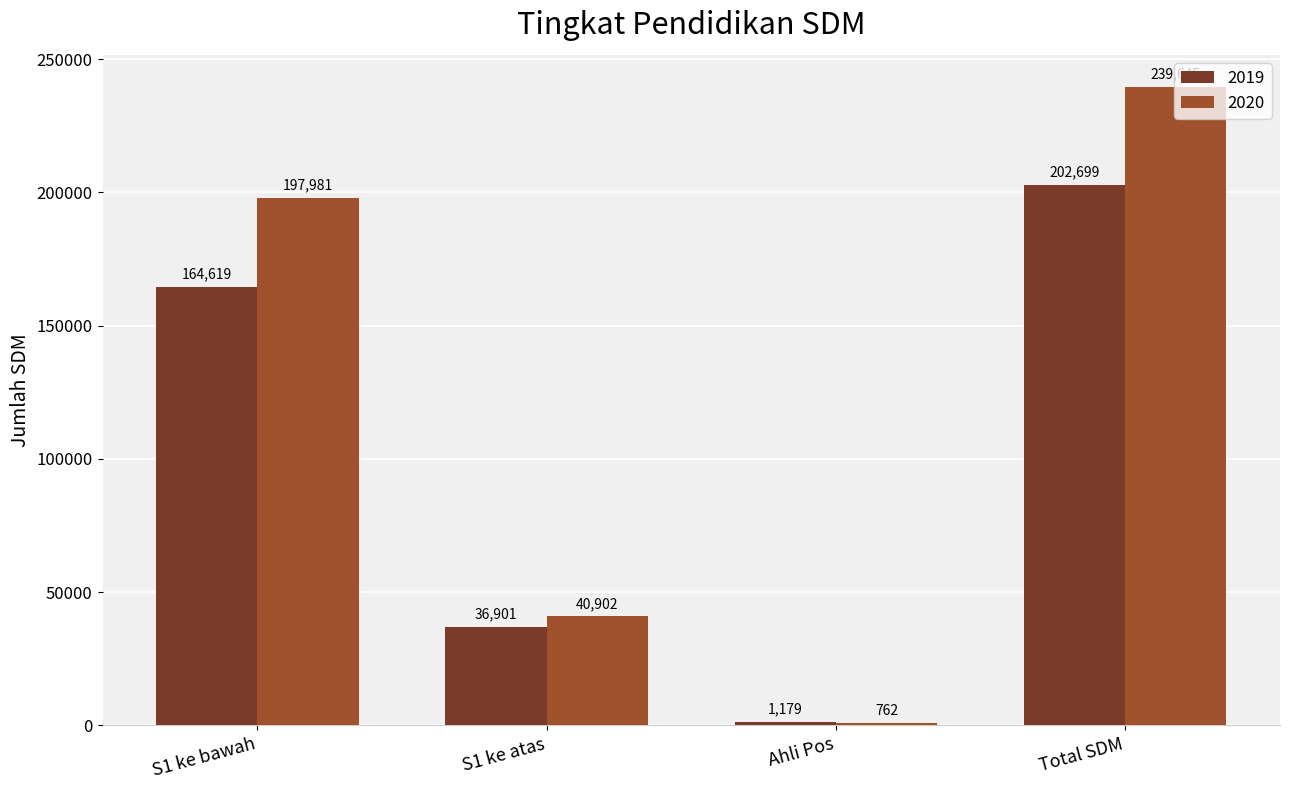

Where is 2019 nearest to the value 101939?

S1 ke bawah